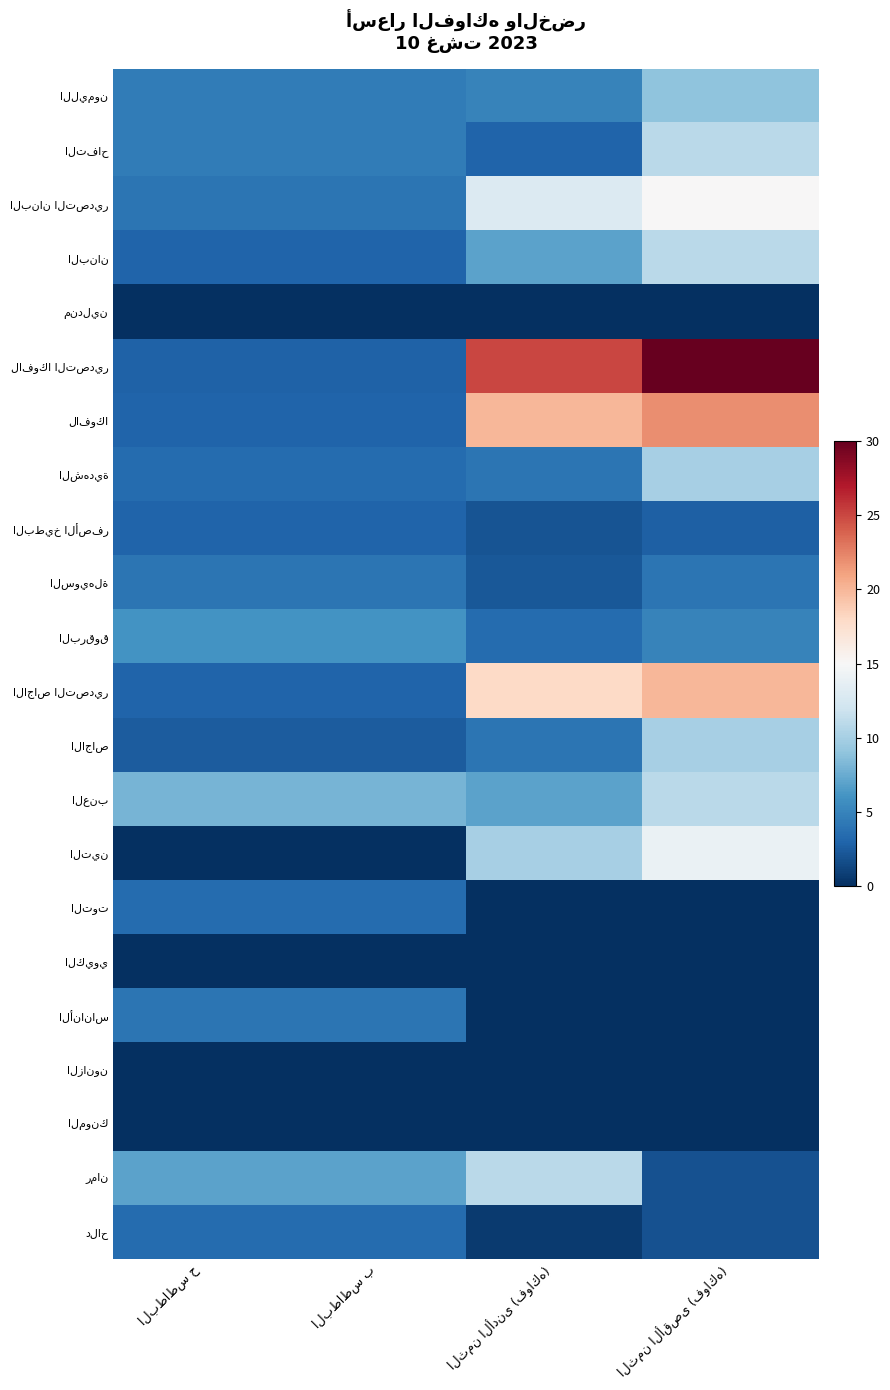

Which category has the lowest value in the الأناناس series?

الثمن الأدنى (فواكه)